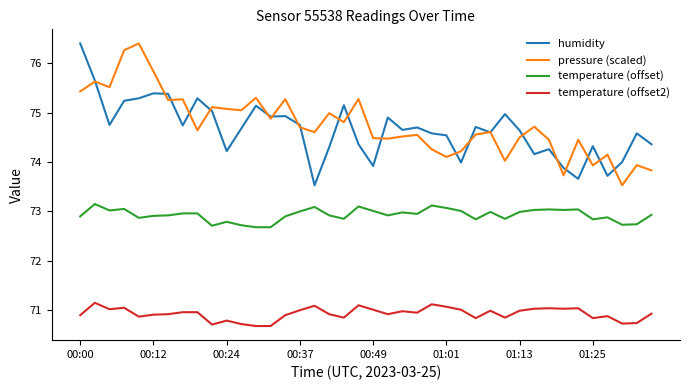

What is the maximum value shown in the chart?

76.4